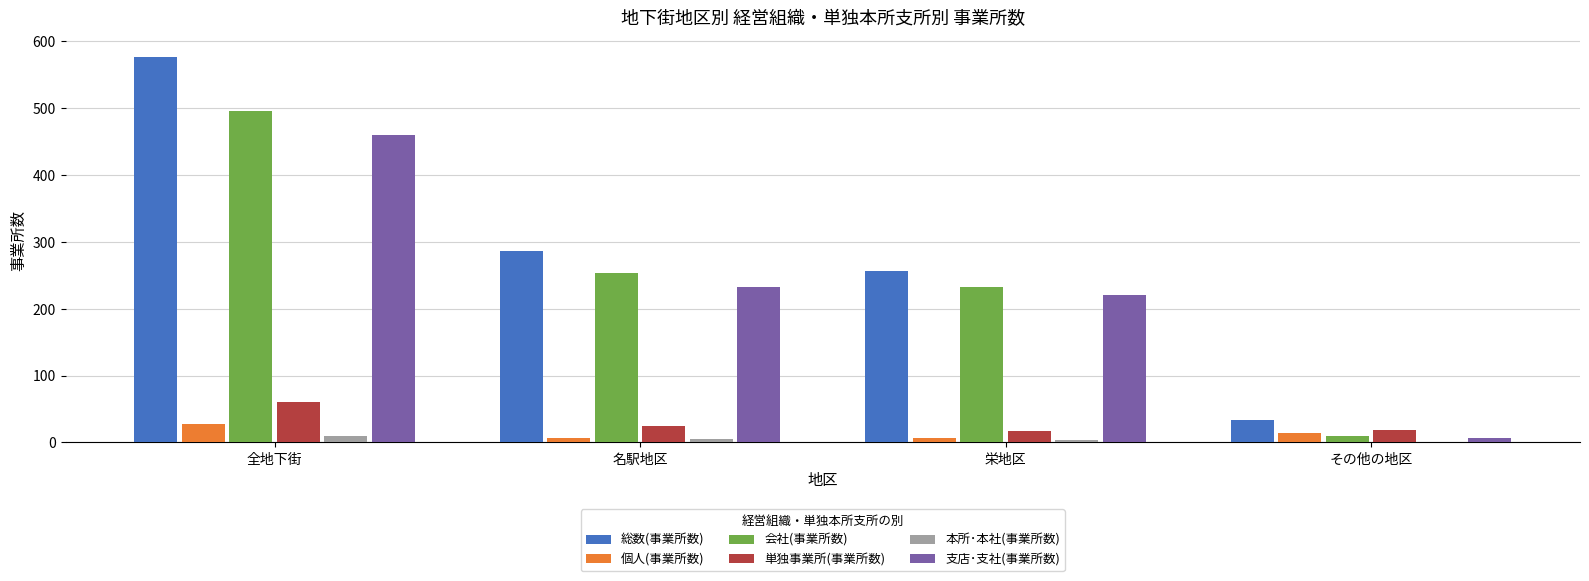

What is the sum of all 支店･支社(事業所数) values?

920